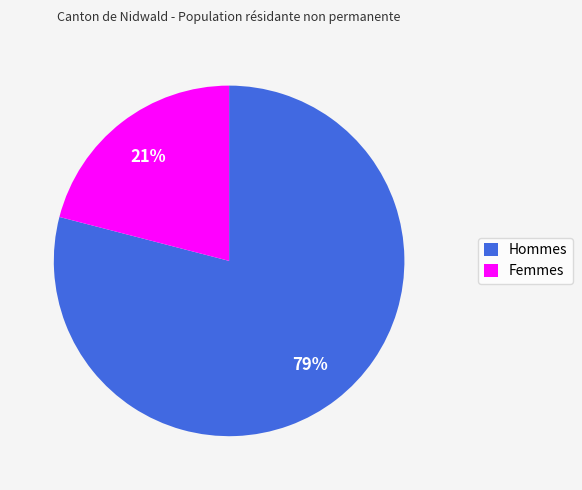

Count the number of slices in the pie.

2